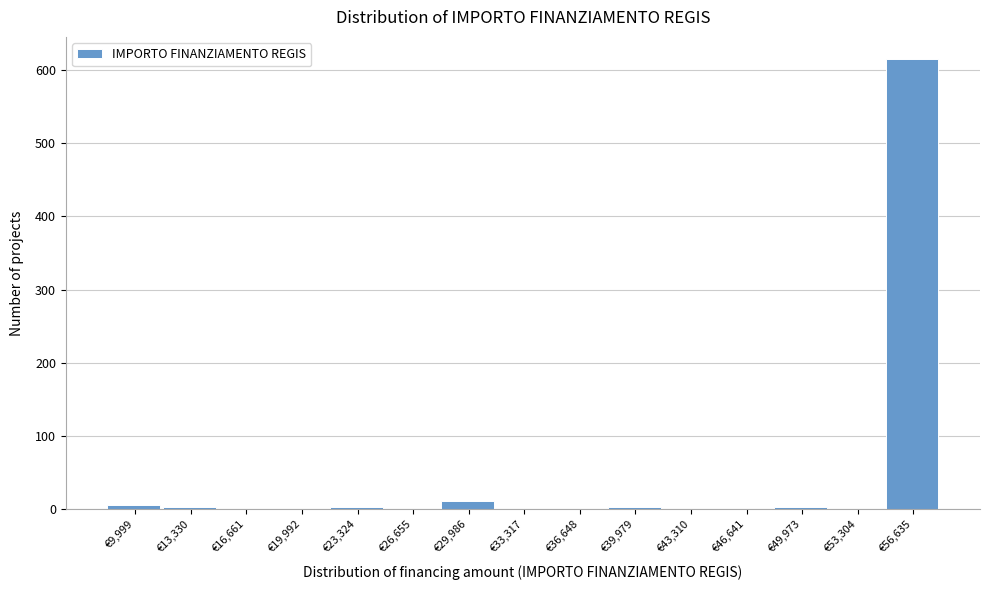

What is the greatest value displayed?

615